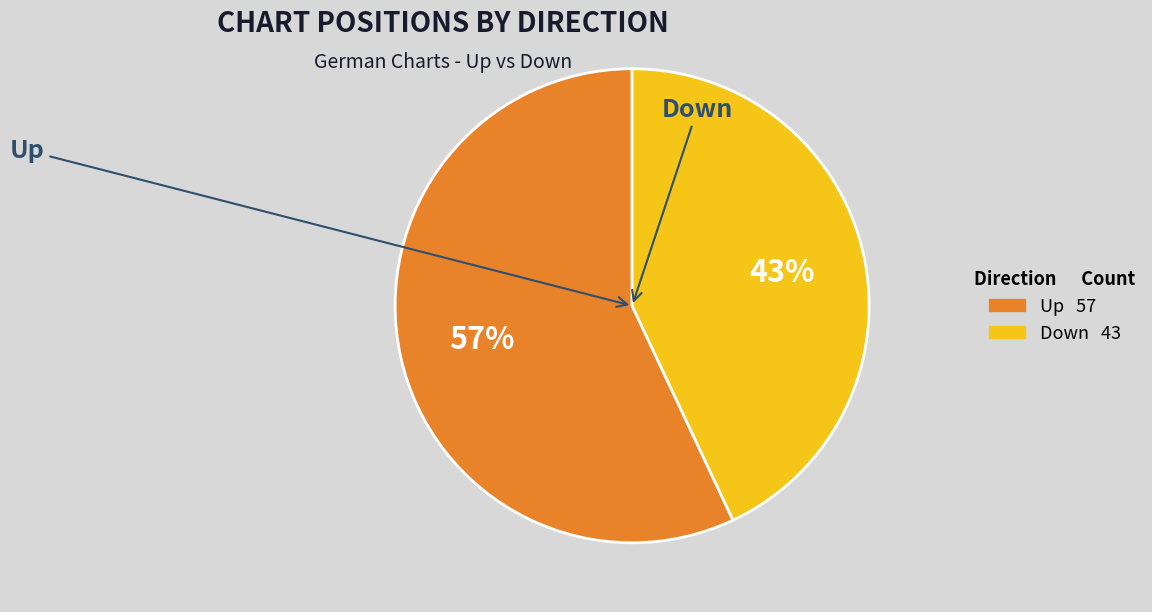

Does any single category account for the majority?

Yes